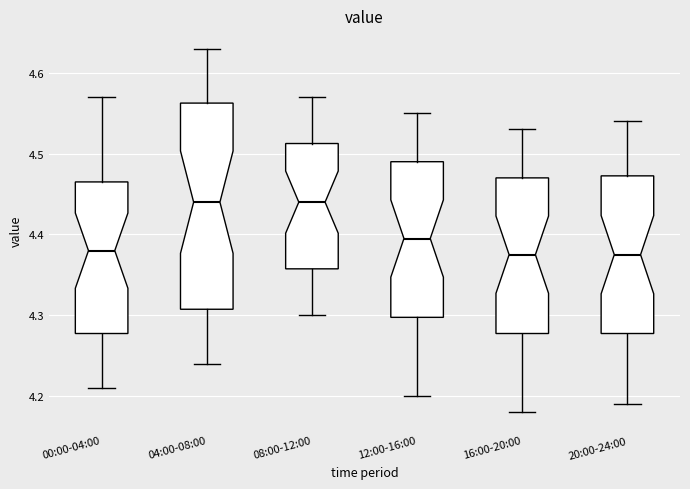

Comparing the boxes themselves (not the whiskers), which one is the tallest?

04:00-08:00